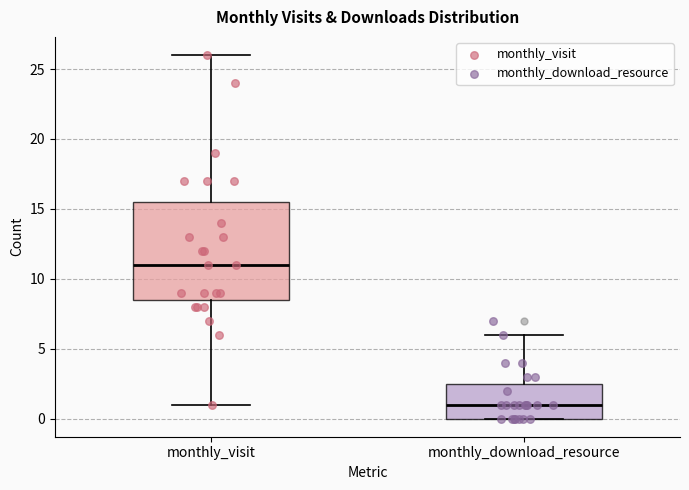

Which box's median line is the lowest?

monthly_download_resource